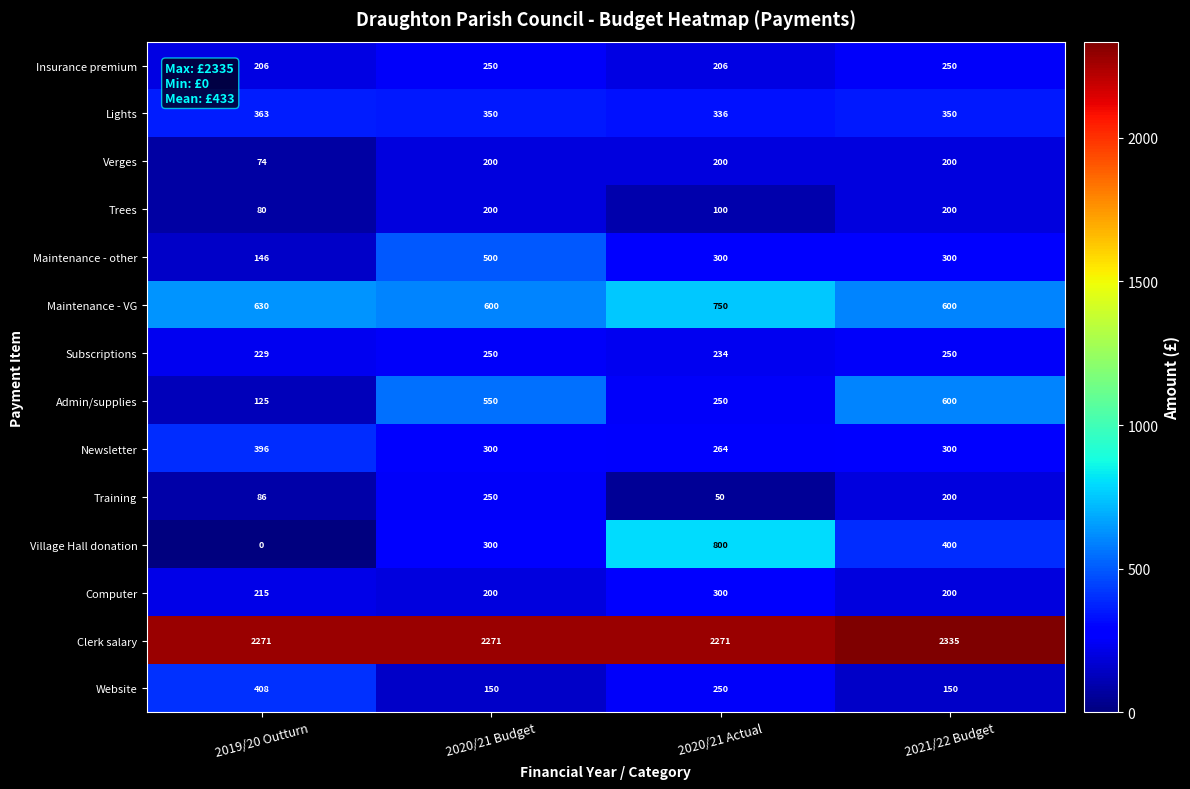

What is the sum of all Computer values?

915